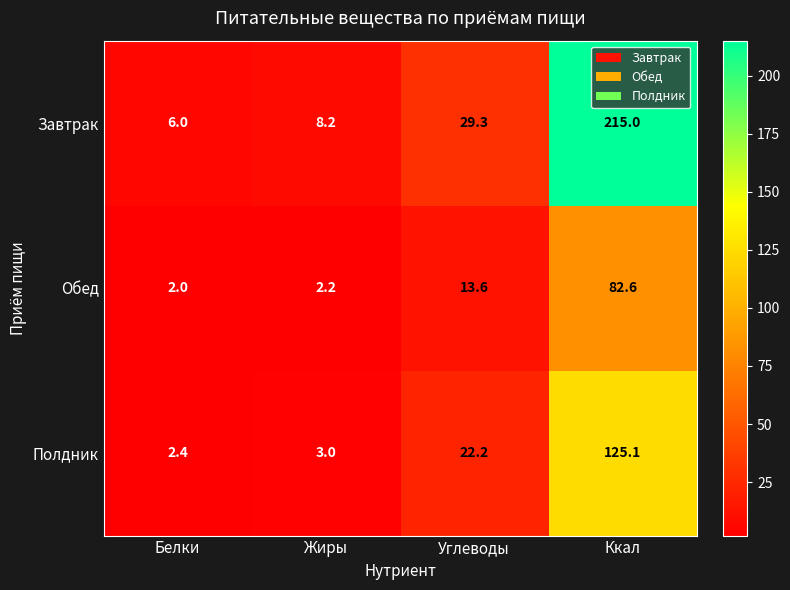

Which series has the widest spread of values?

Завтрак